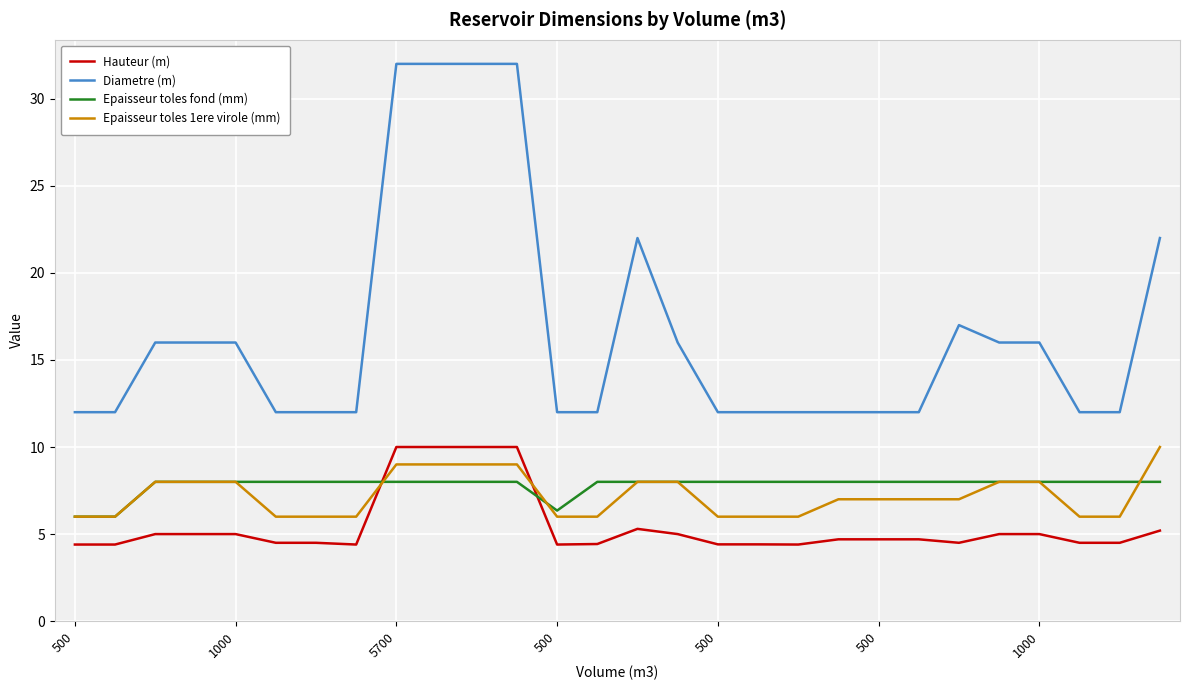

Which series has the largest total across all categories?

Diametre (m)